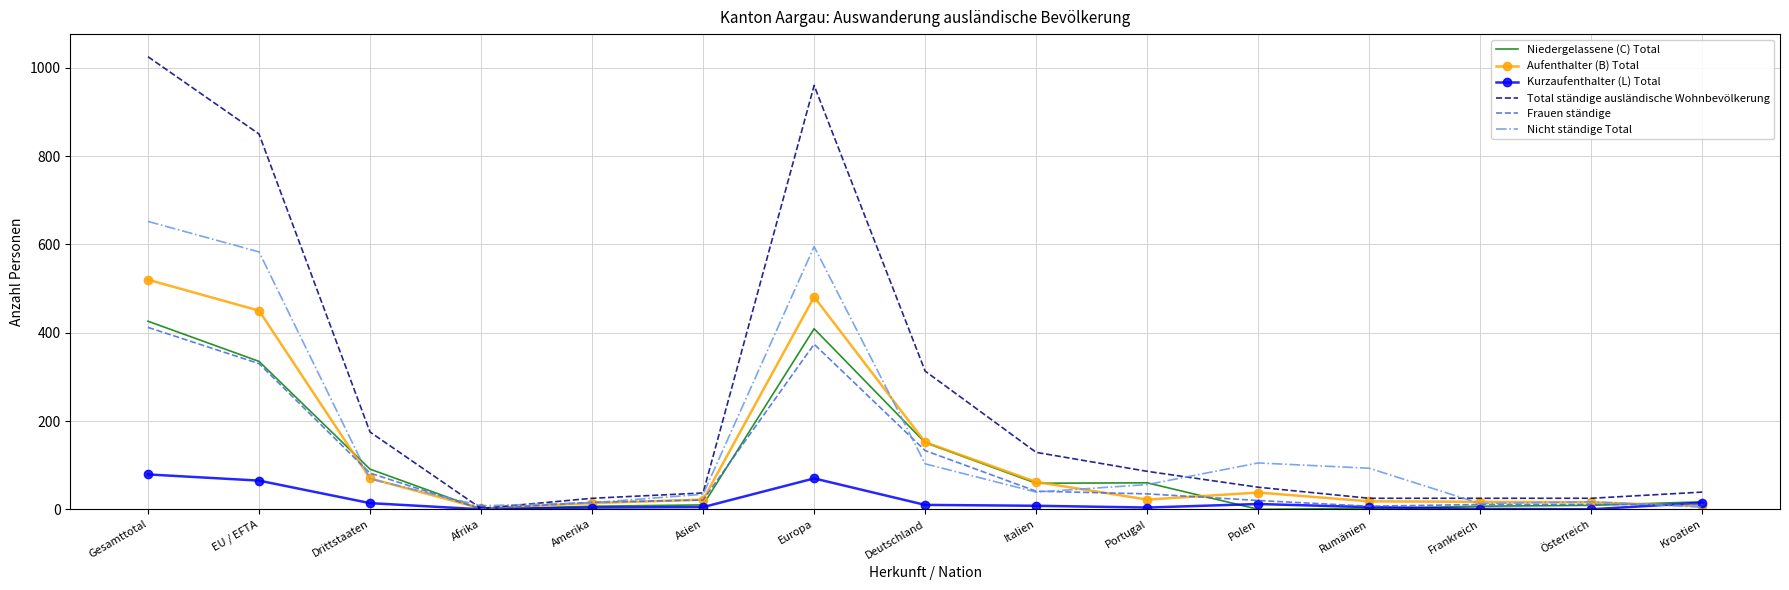

At which category is the sum across all series the highest?

Gesamttotal